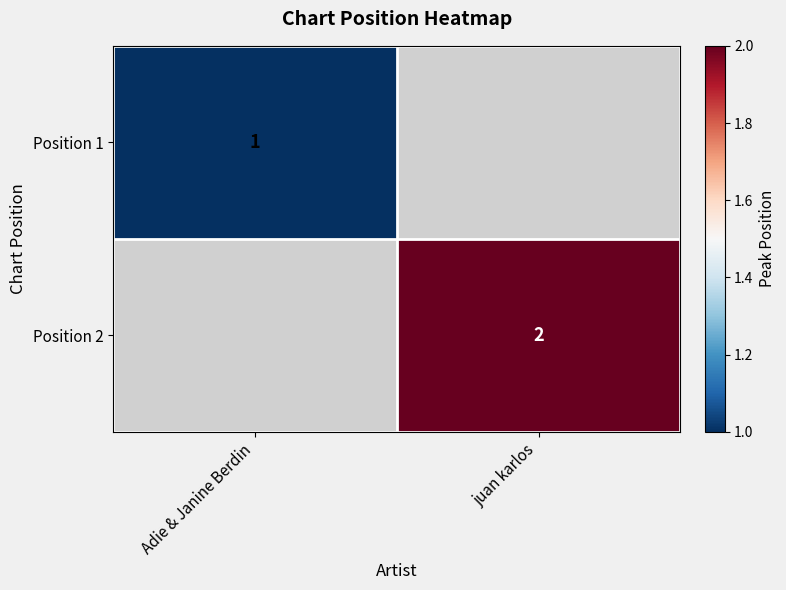

The value of Position 1 at Adie & Janine Berdin is 2. True or false?

False